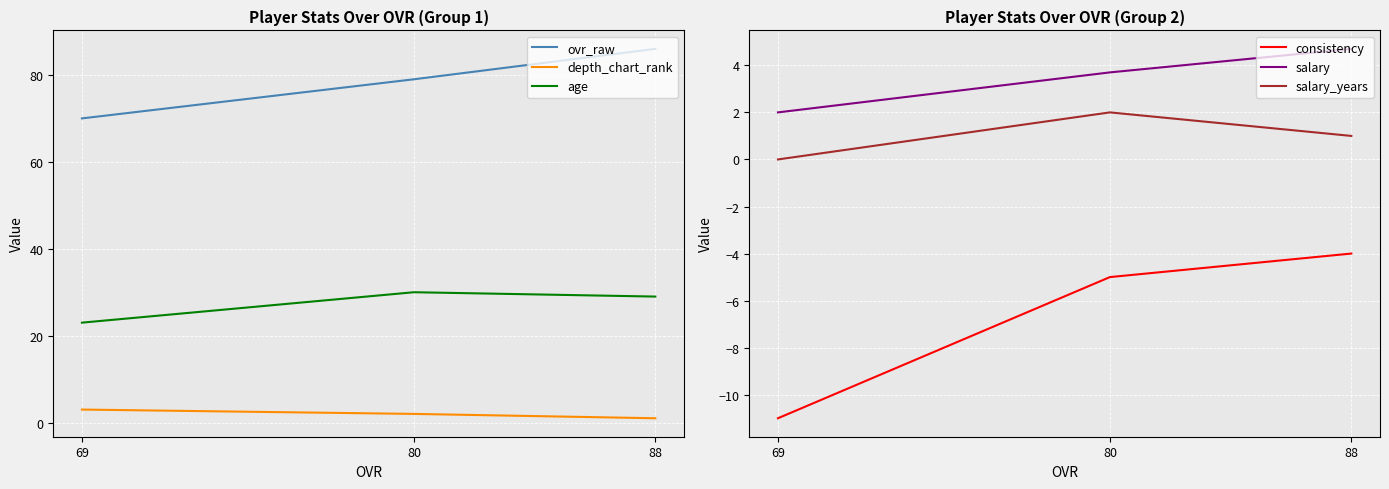

At which label does depth_chart_rank reach its minimum?

88